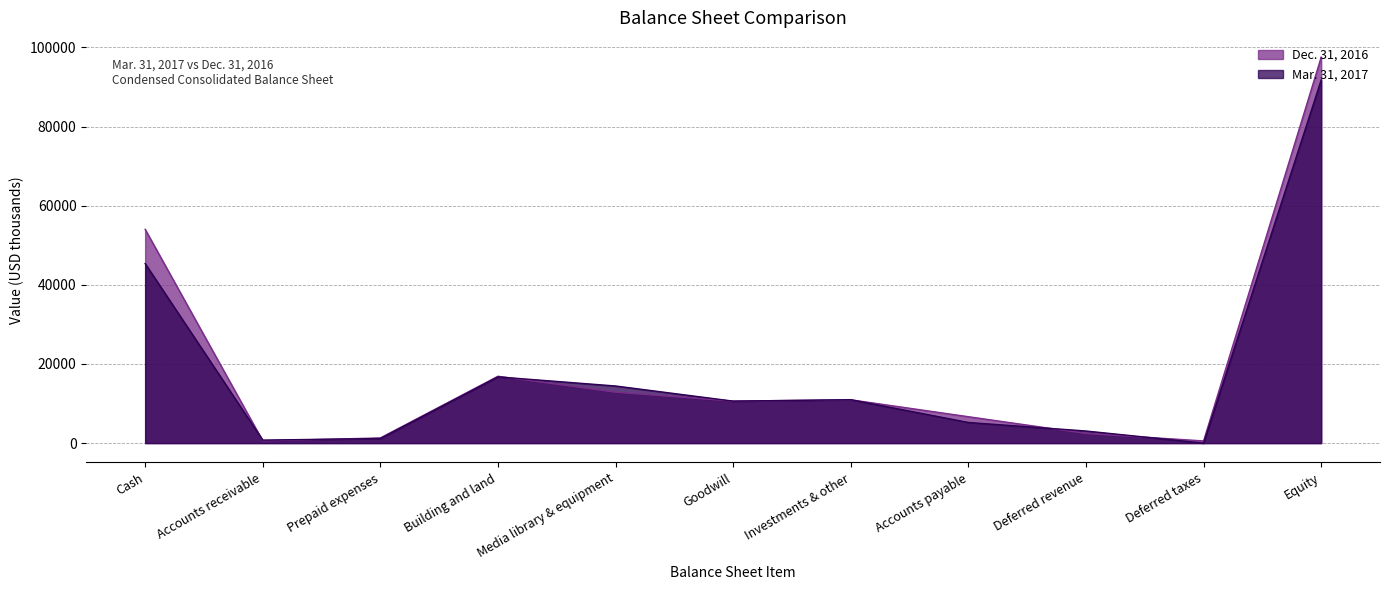

Rank the series by their average value, from highest to lowest.

Dec. 31, 2016, Mar. 31, 2017